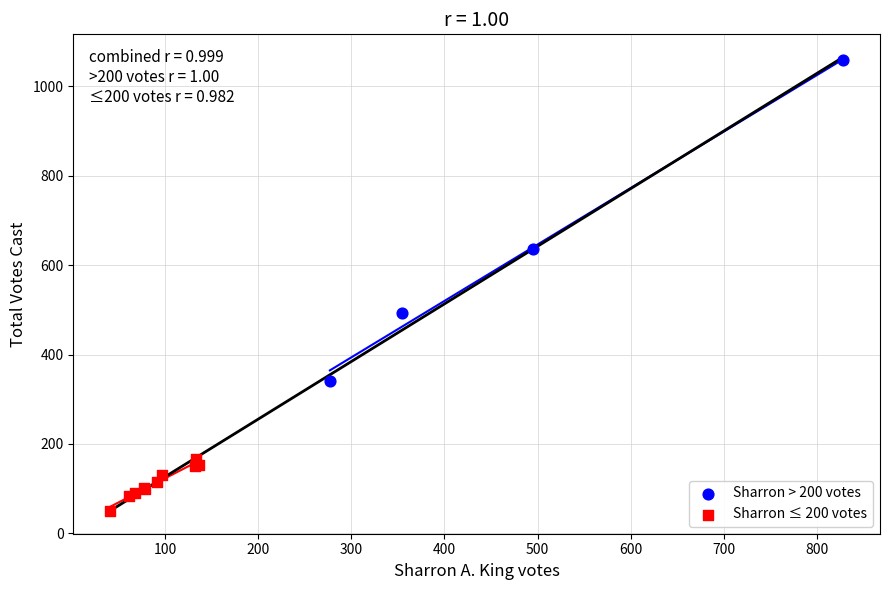

Which series reaches the minimum Y coordinate?

Sharron ≤ 200 votes